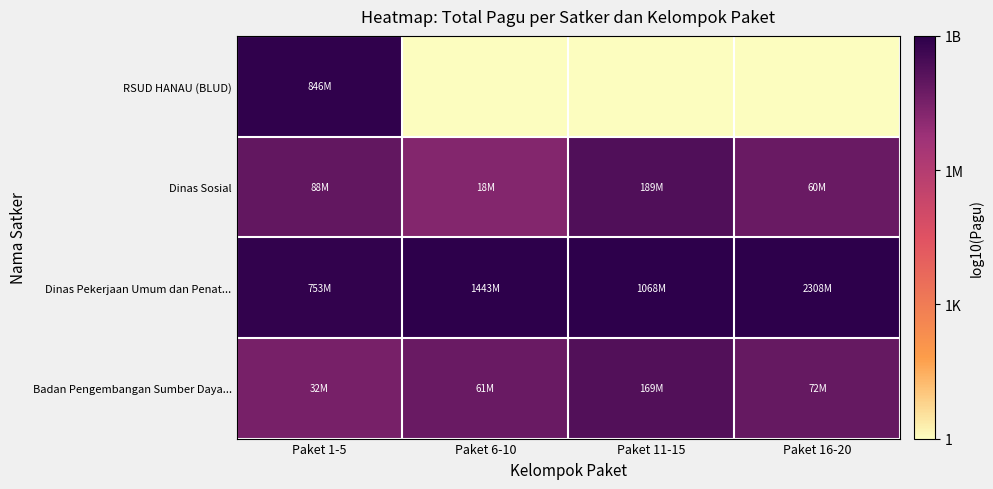

Count the number of categories in the chart.

4